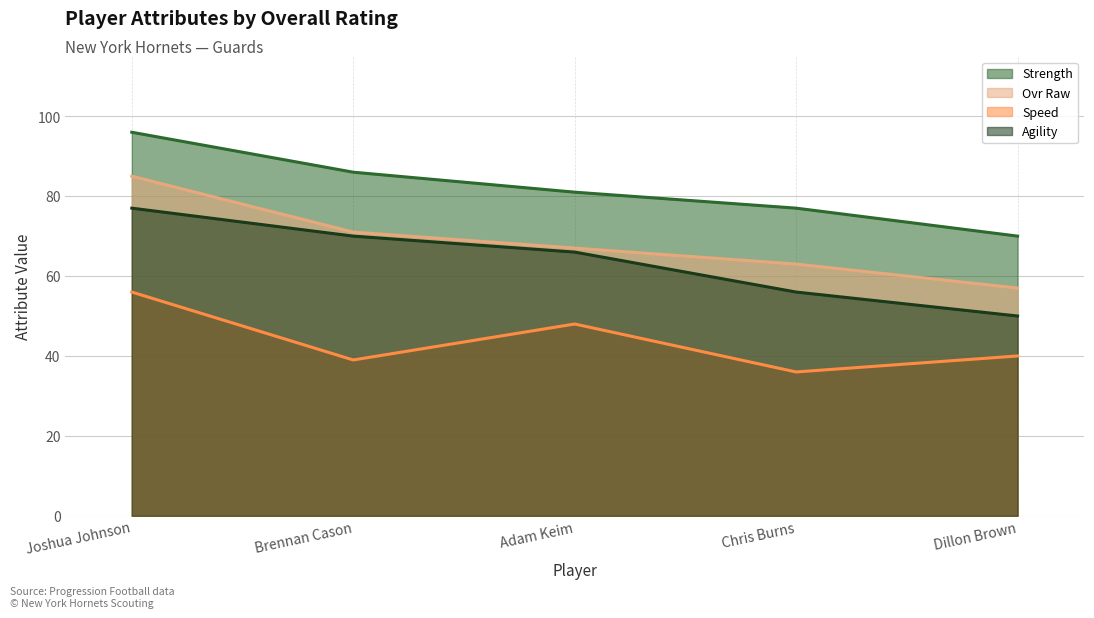

Read the speed value at Brennan Cason, to the nearest 10.

40